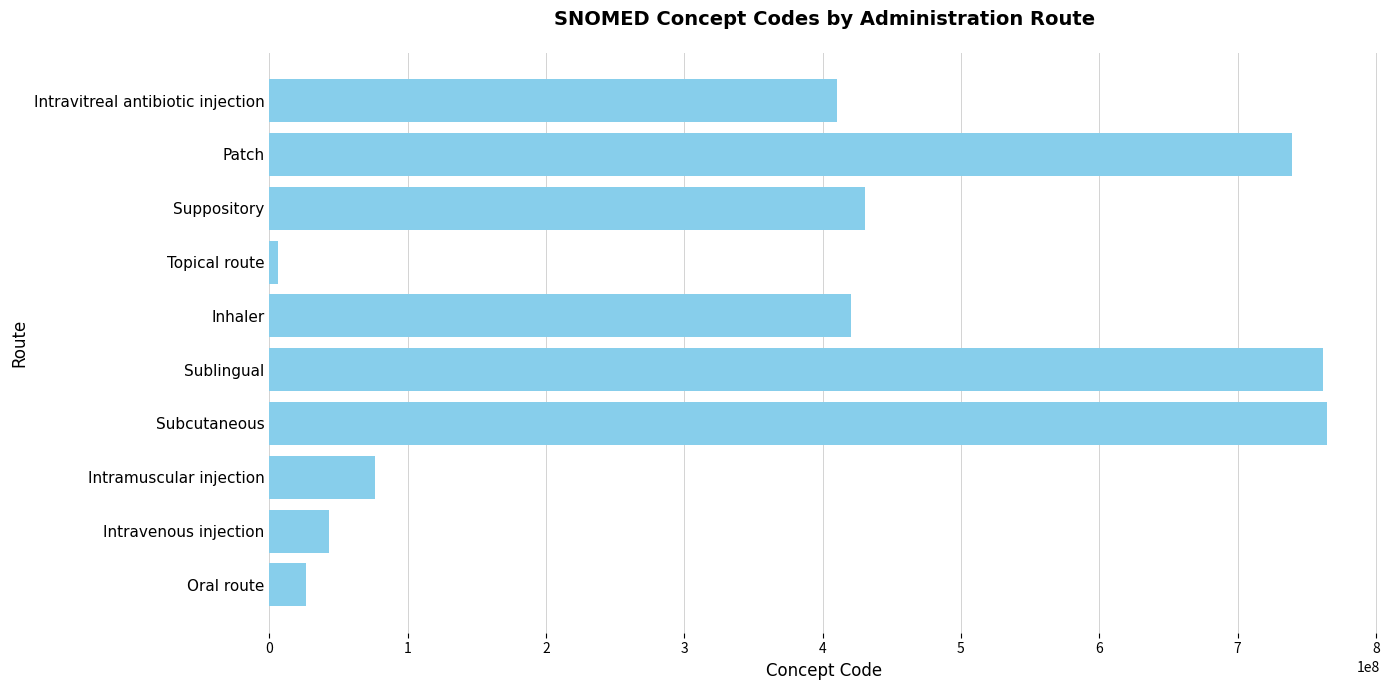

What is the ratio of the value at Sublingual to the value at Suppository?

1.8